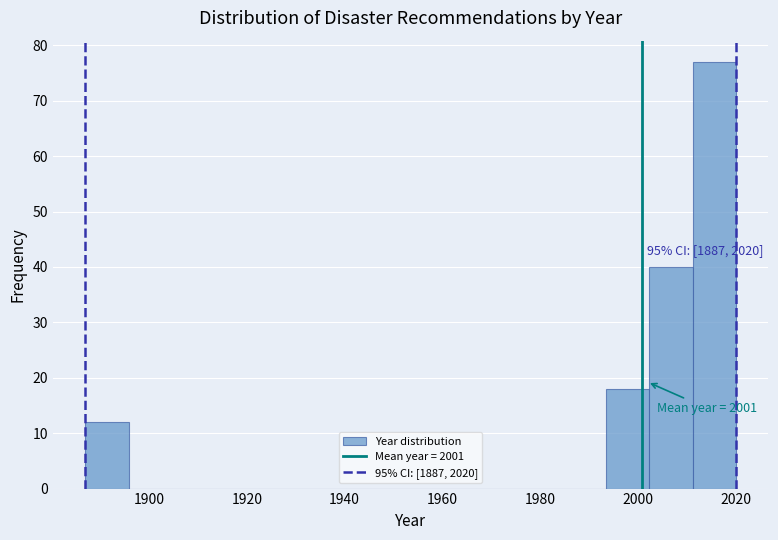

Which range on the x-axis has the tallest bar?

2012 to 2020